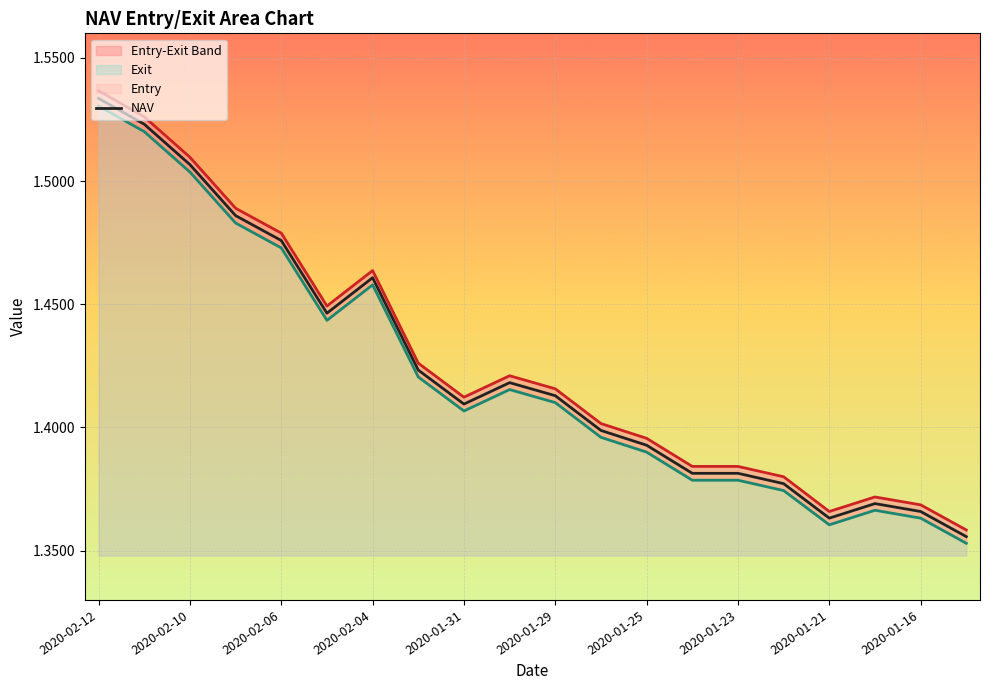

True or false: NAV and Entry intersect in this chart.

False